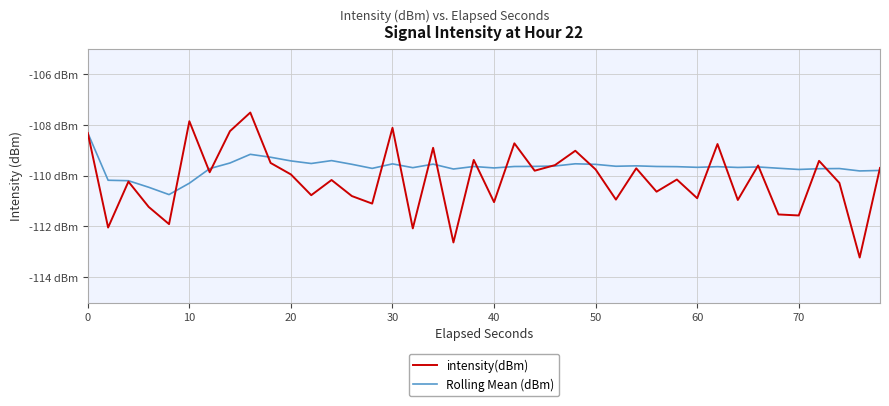

What is the value of the Rolling Mean (dBm) point at the 4th from the left?

-110.5